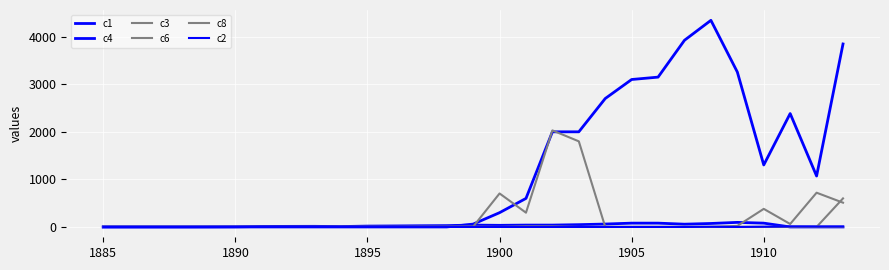

Is this an area chart (filled region under the line)?

No